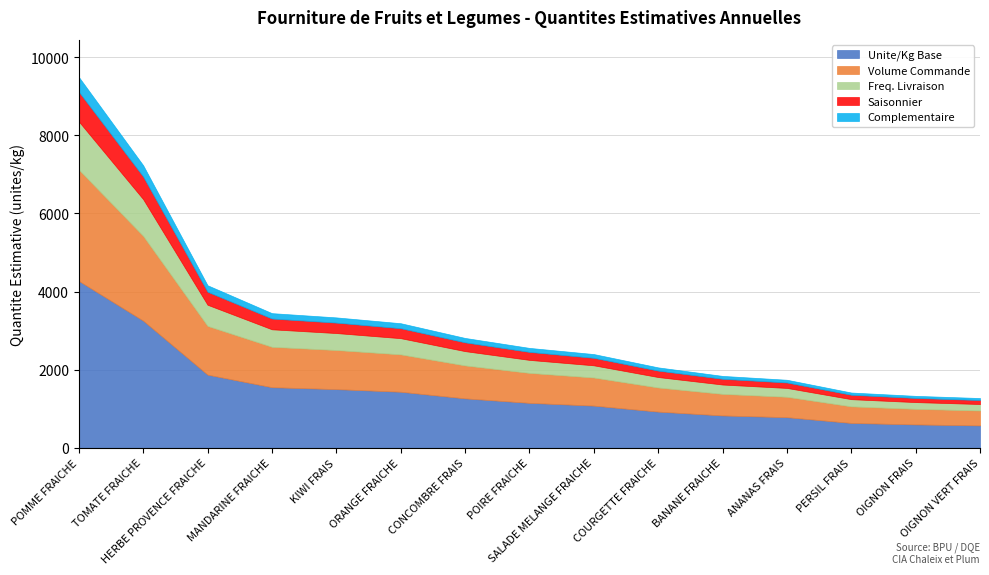

At which category is the sum across all series the highest?

POMME FRAICHE